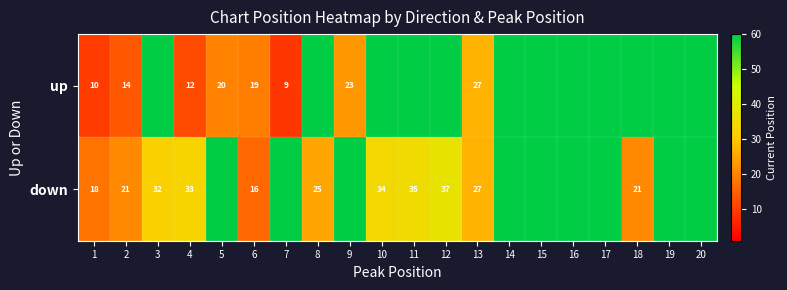

At which category is the sum across all series the highest?

14